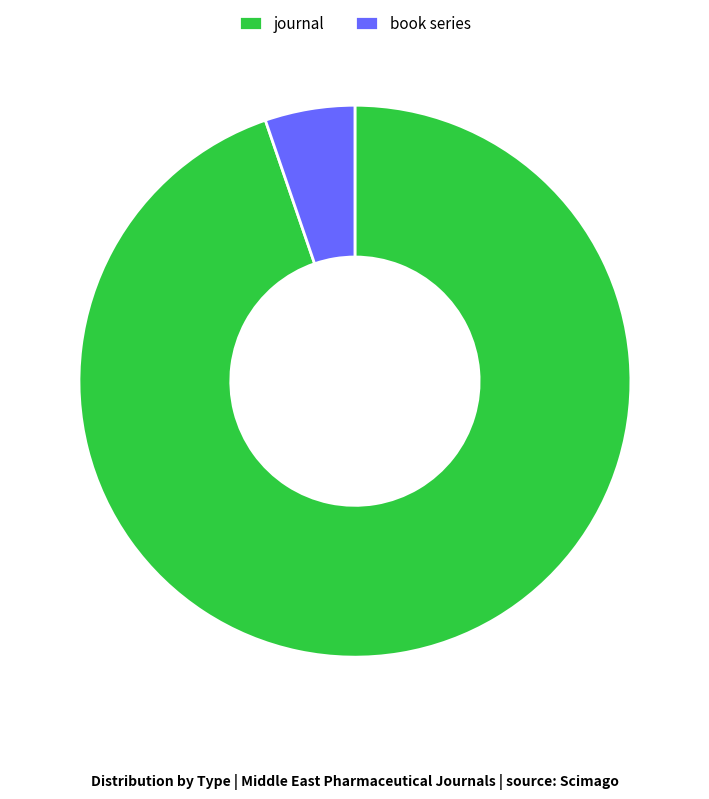

Is book series the majority of the pie?

No